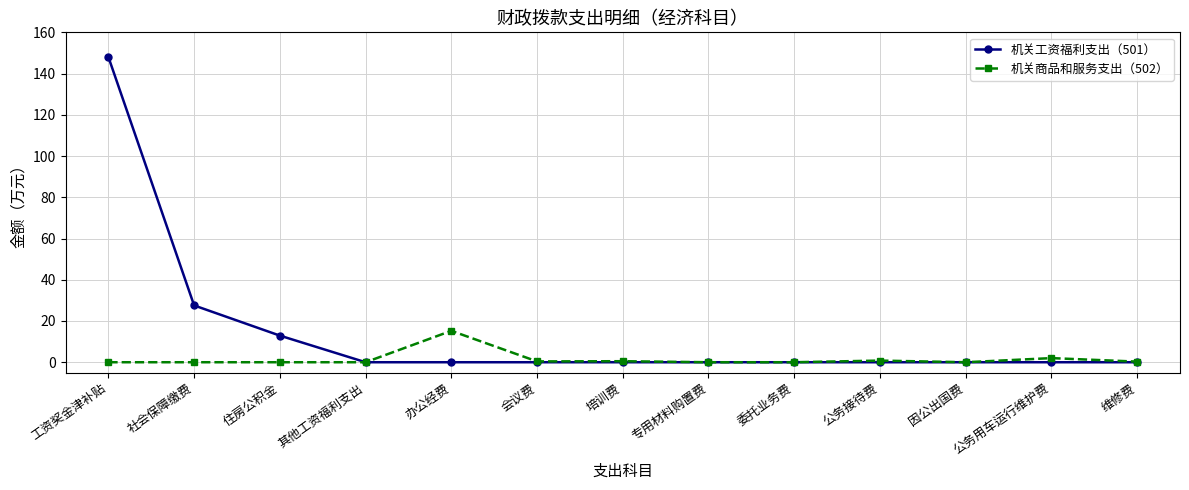

Read the 机关工资福利支出（501） value at 住房公积金.

12.9